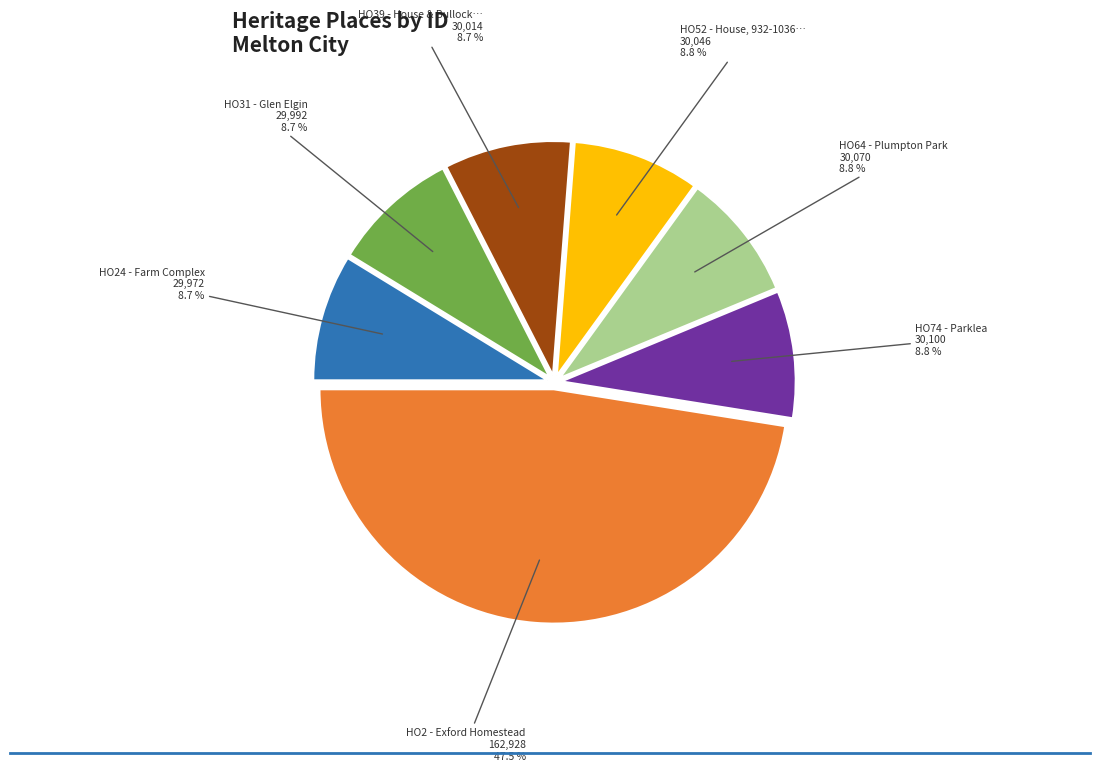

Is there a majority slice in this chart?

No